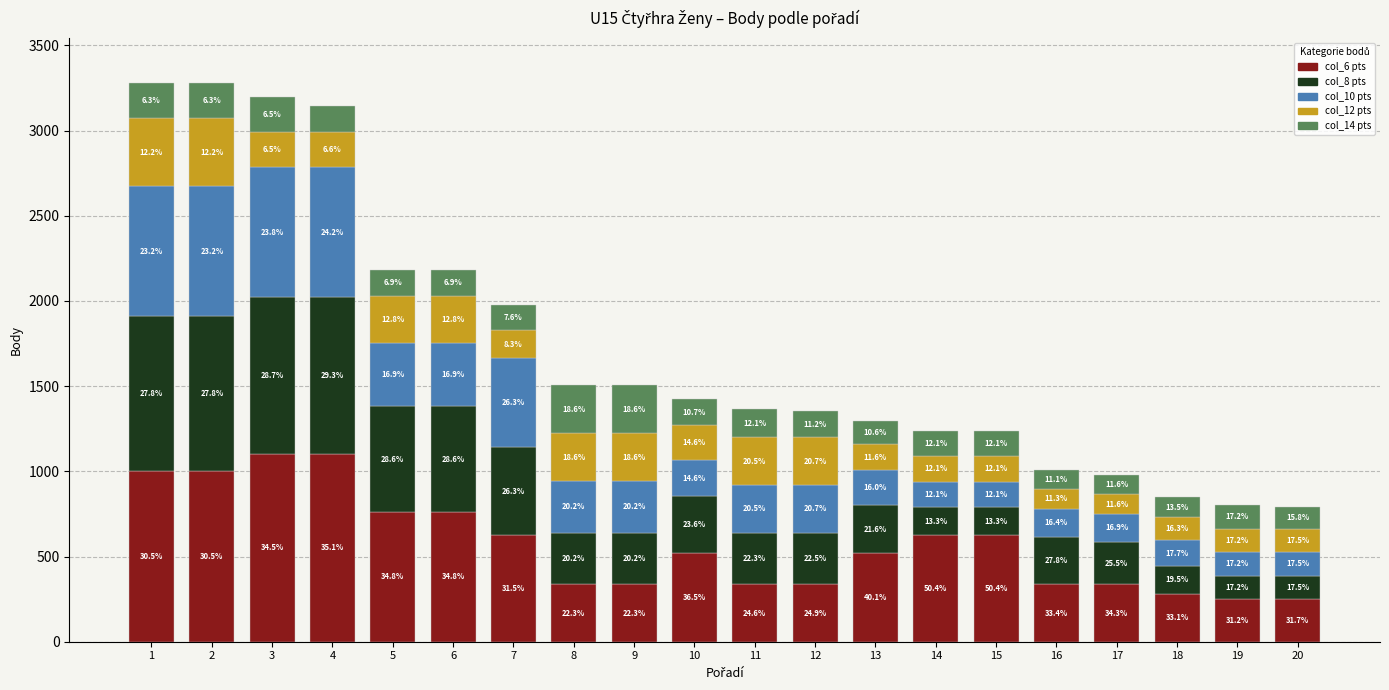

What are all the series names shown in the legend?

col_6 pts, col_8 pts, col_10 pts, col_12 pts, col_14 pts